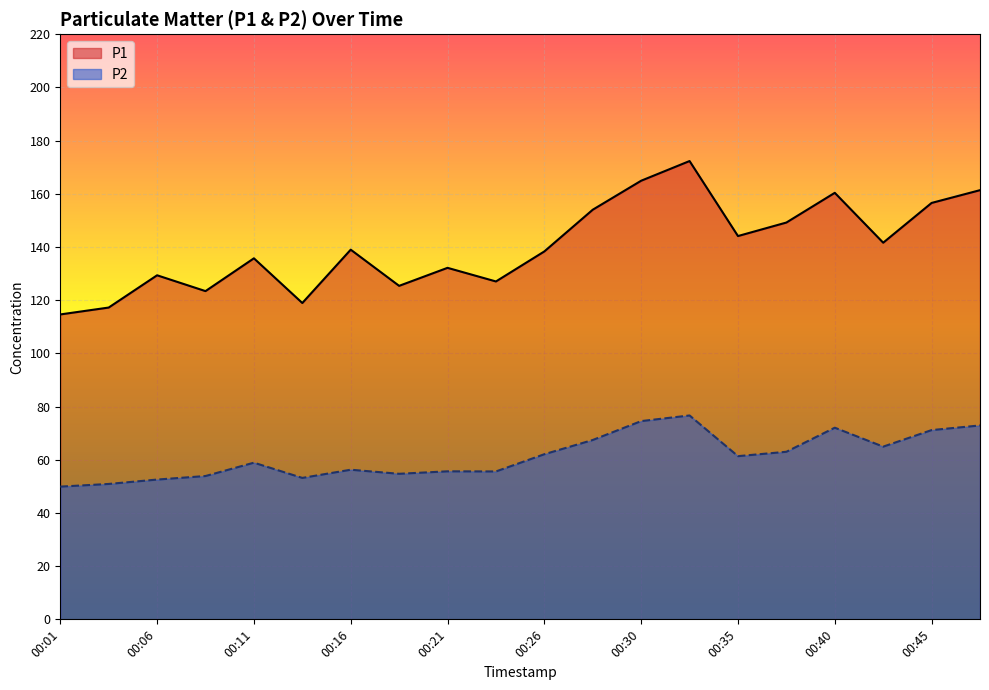

True or false: P1 has a value of 156.6 at 00:45.

True